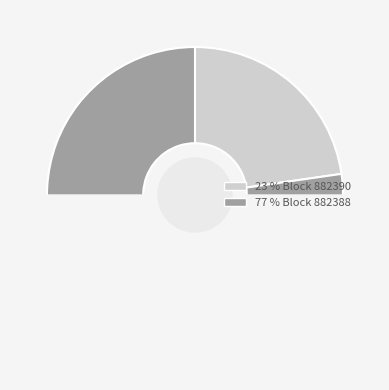

Count the number of slices in the pie.

2